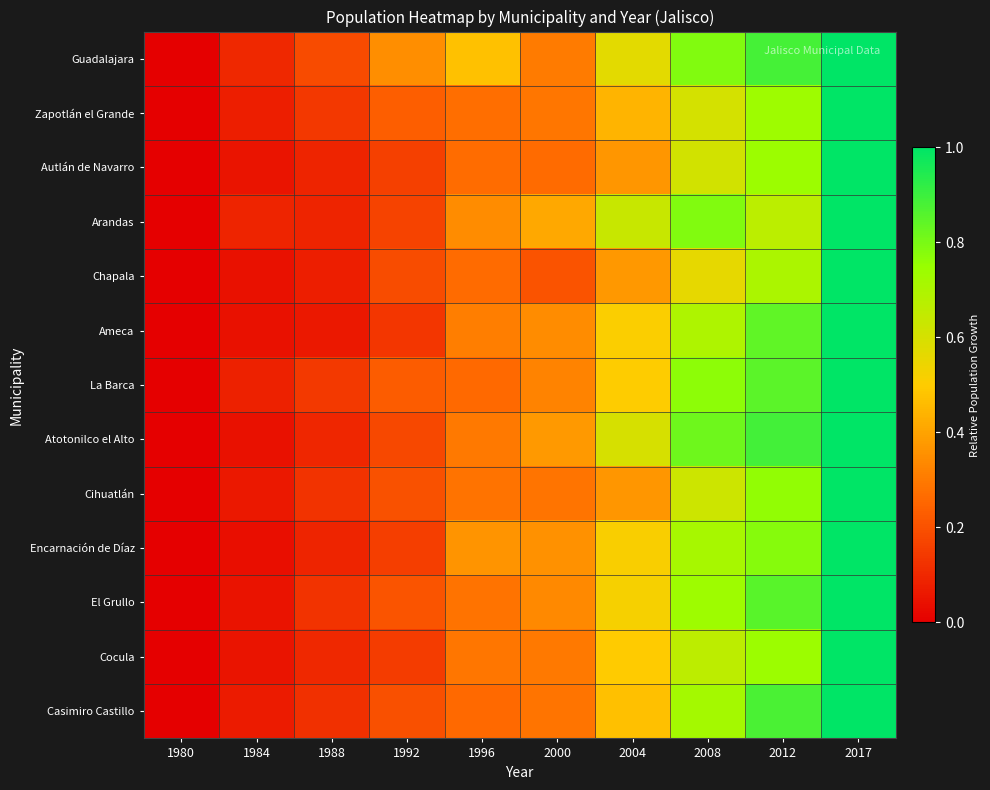

Which series has the widest spread of values?

Guadalajara